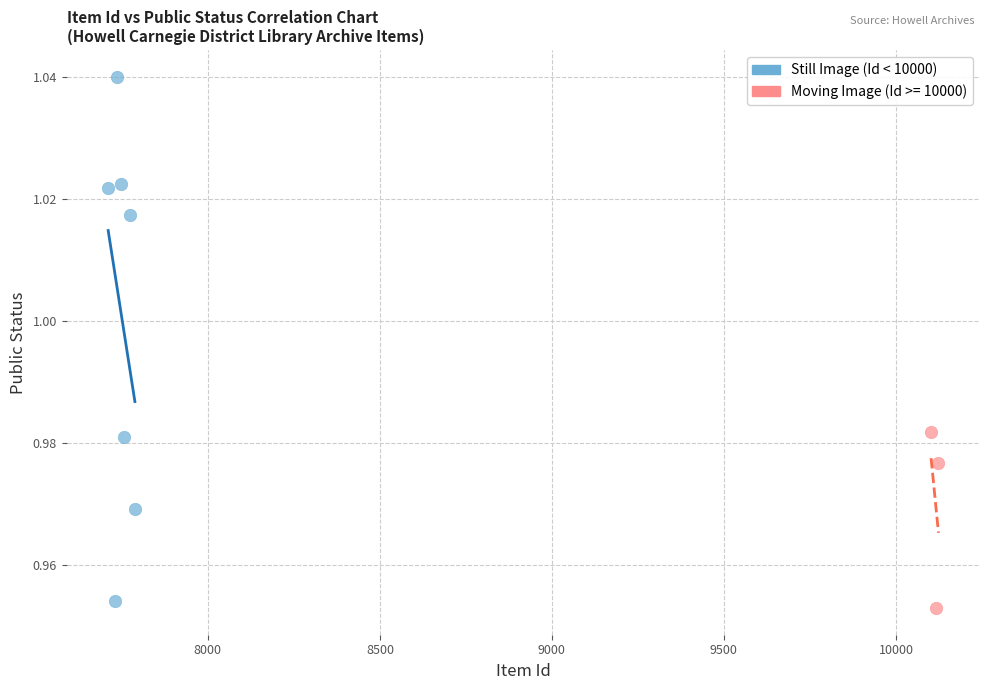

Which series reaches the minimum Y coordinate?

Still Image (Id < 10000)